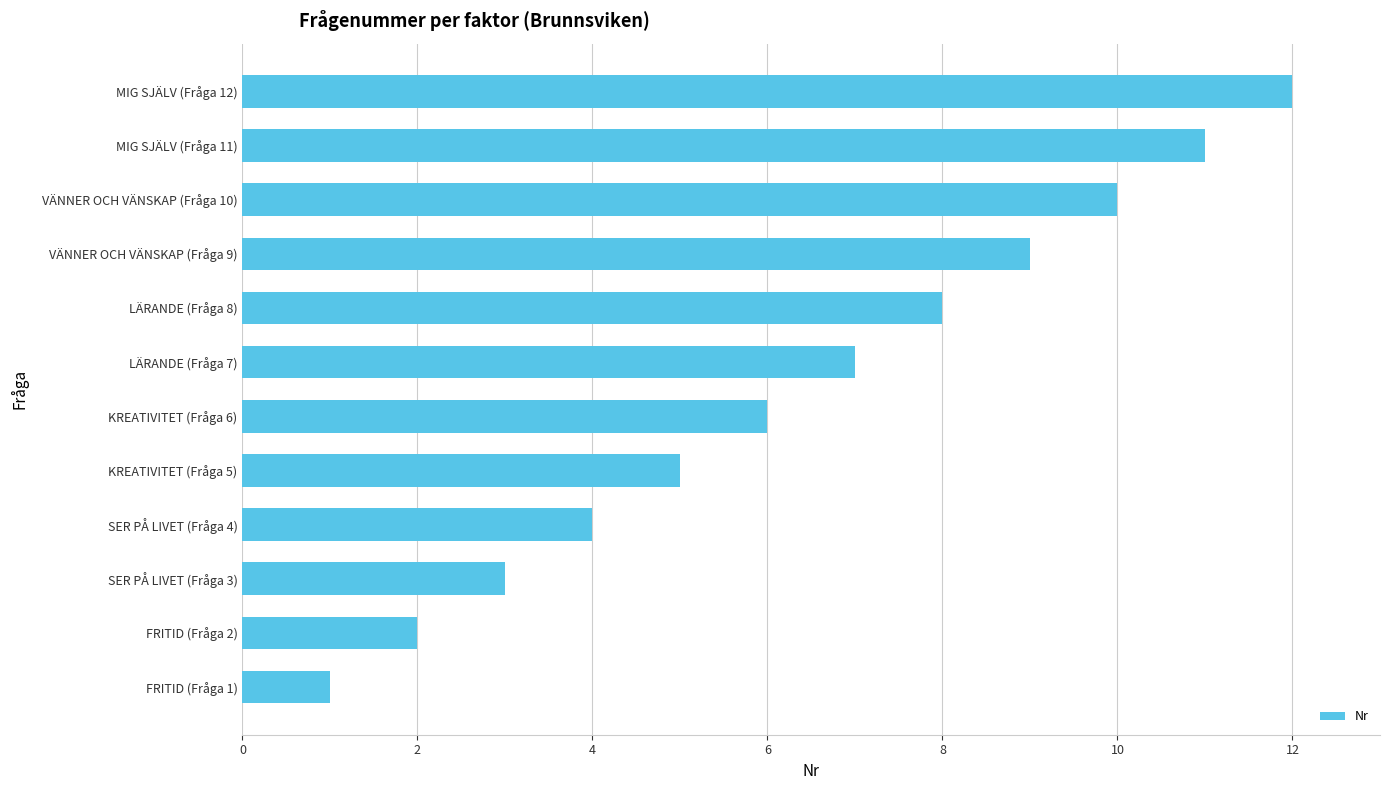

Which has a higher value, KREATIVITET (Fråga 5) or LÄRANDE (Fråga 8)?

LÄRANDE (Fråga 8)